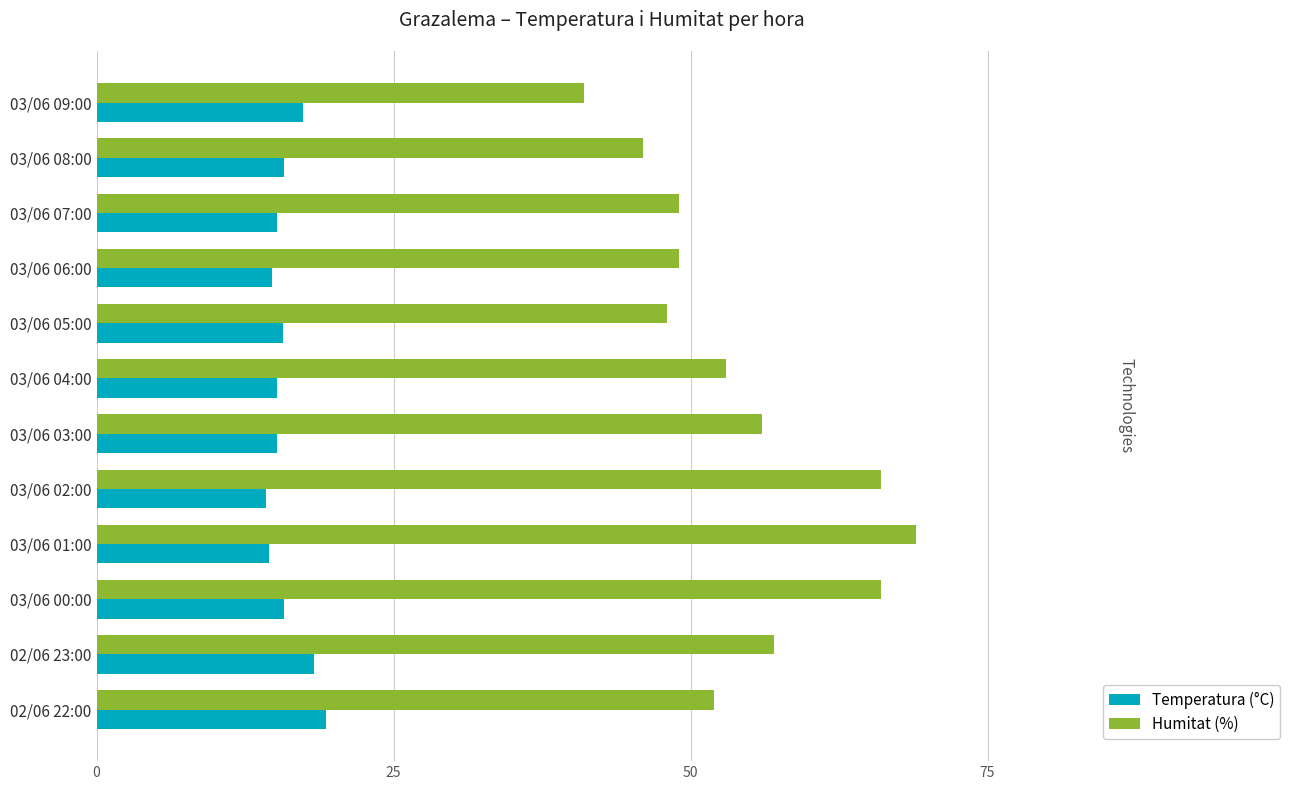

Which series changed the most between 03/06 00:00 and 02/06 23:00?

Humitat (%)